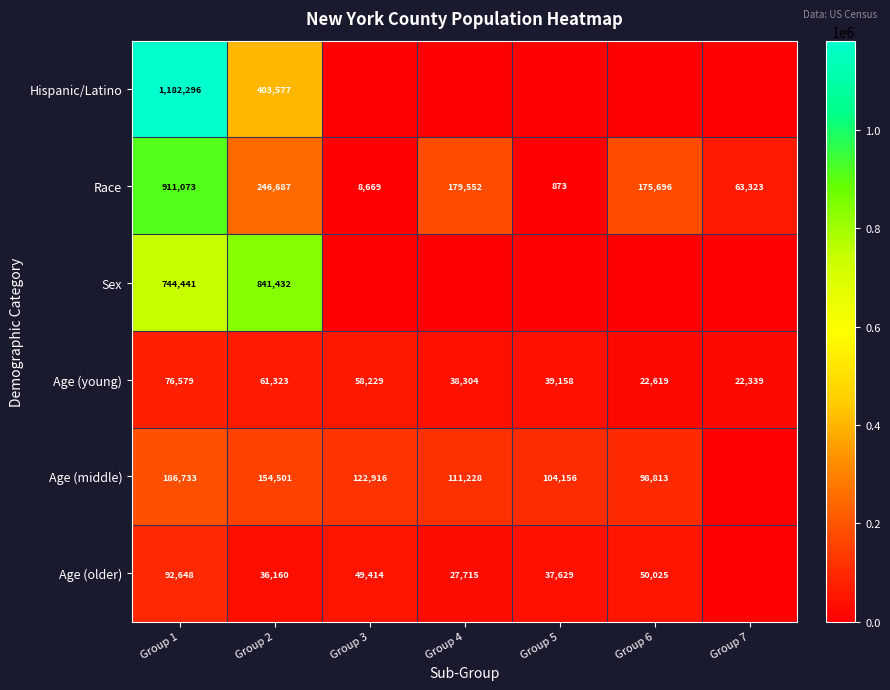

List the labels in order of Race value, smallest first.

Group 5, Group 3, Group 7, Group 6, Group 4, Group 2, Group 1